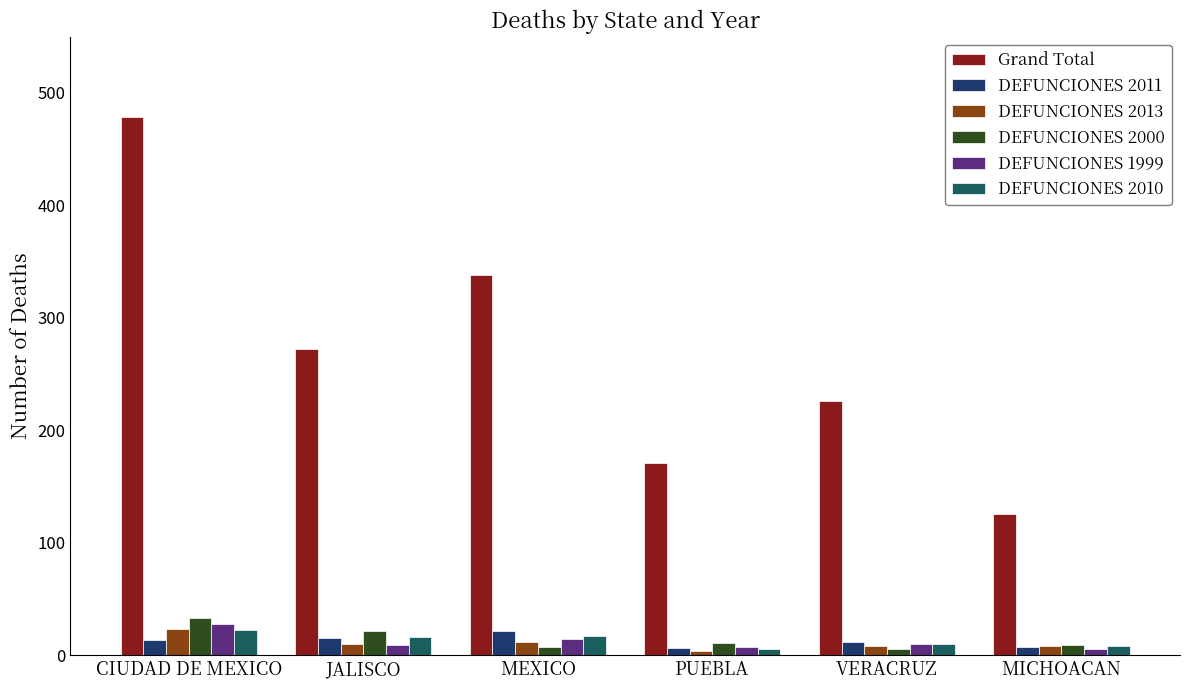

True or false: DEFUNCIONES 2011 has a value of 10 at MICHOACAN.

False